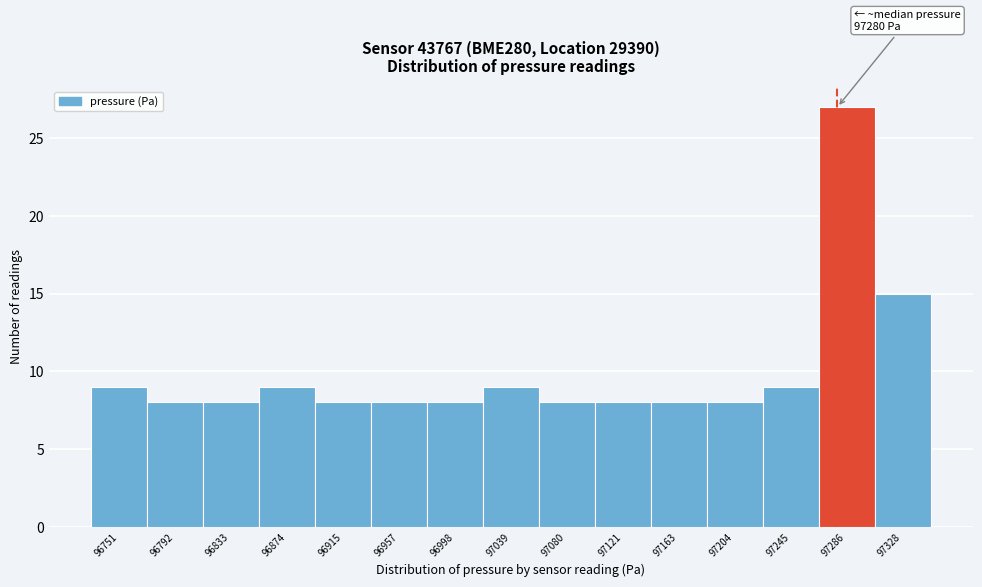

Which range on the x-axis has the tallest bar?

97265 to 97305